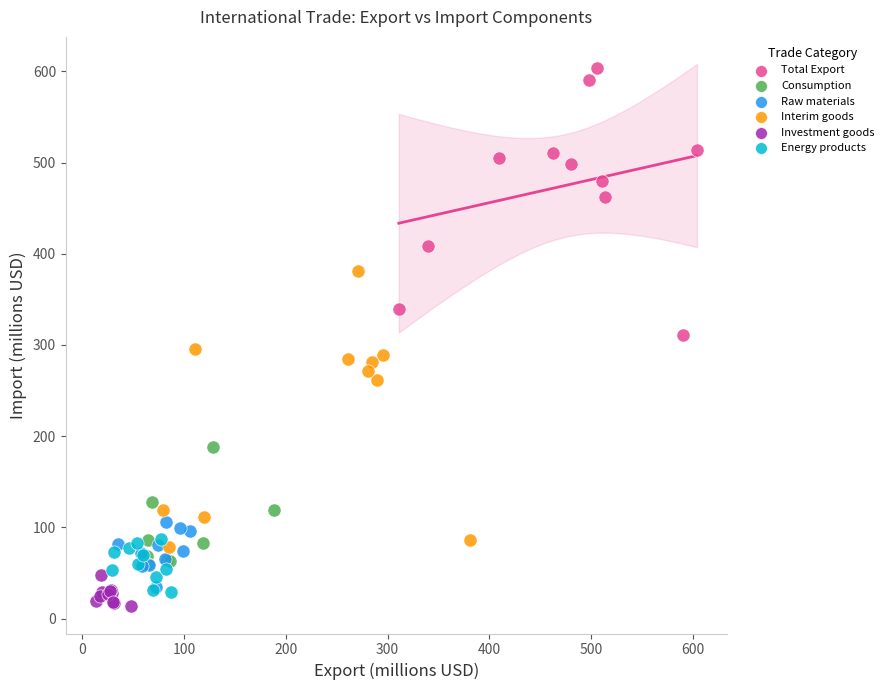

Which series reaches the maximum Y coordinate?

Total Export